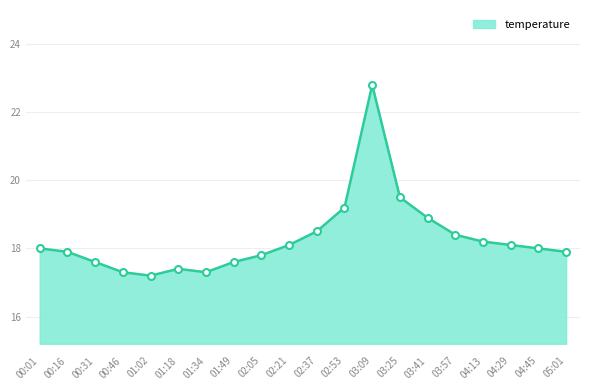

Reading left to right, what are all the values shown in this chart?

18.0	17.9	17.6	17.3	17.2	17.4	17.3	17.6	17.8	18.1	18.5	19.2	22.8	19.5	18.9	18.4	18.2	18.1	18.0	17.9